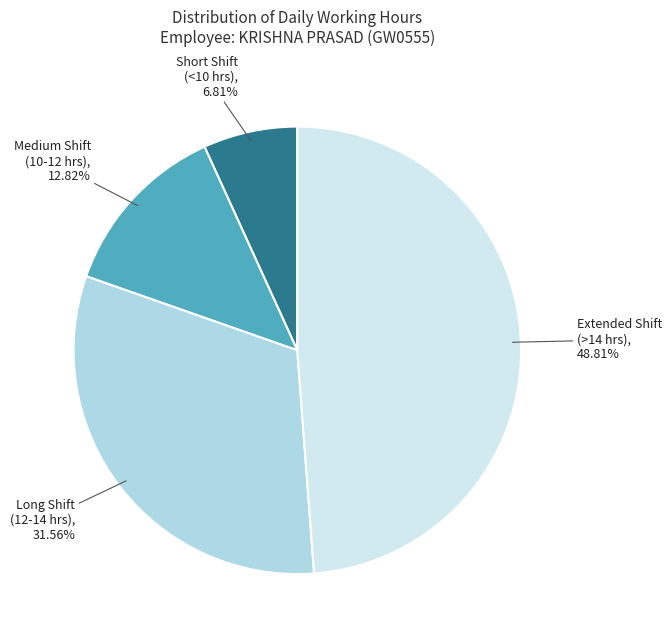

Combined, do Extended Shift (>14 hrs) and Long Shift (12-14 hrs) account for over 50%?

Yes